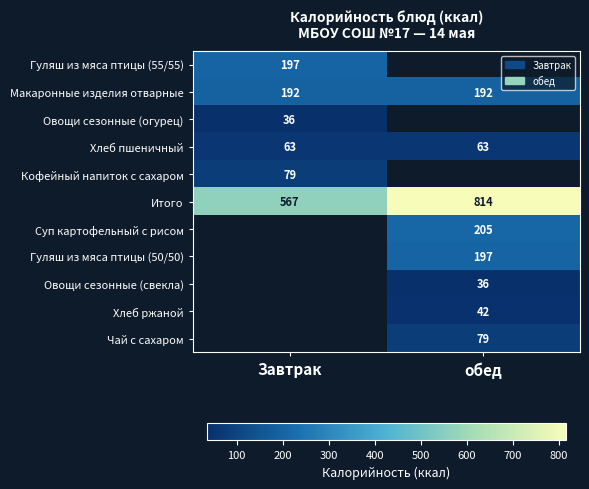

The Суп картофельный с рисом series shows 205 at обед. True or false?

True